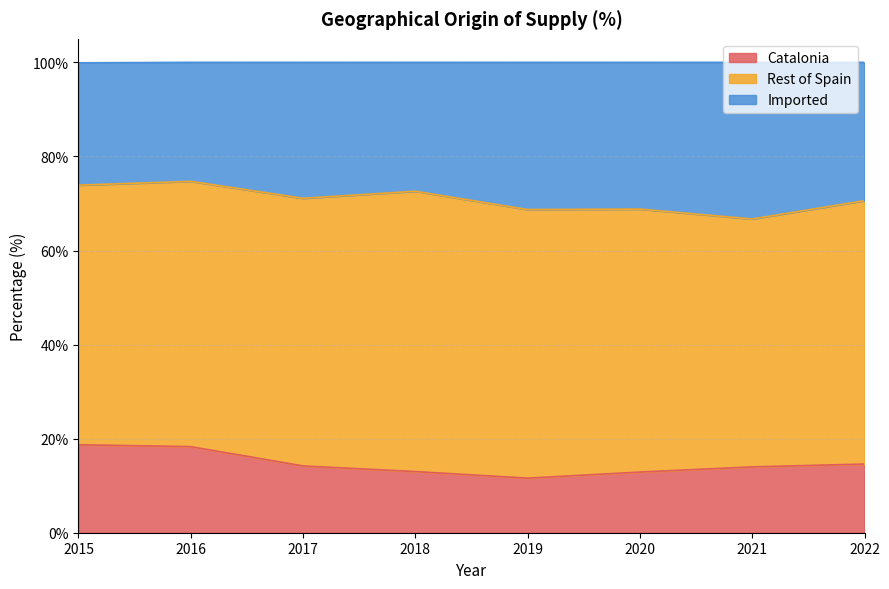

What is the total value across all series at 2016?

100.0